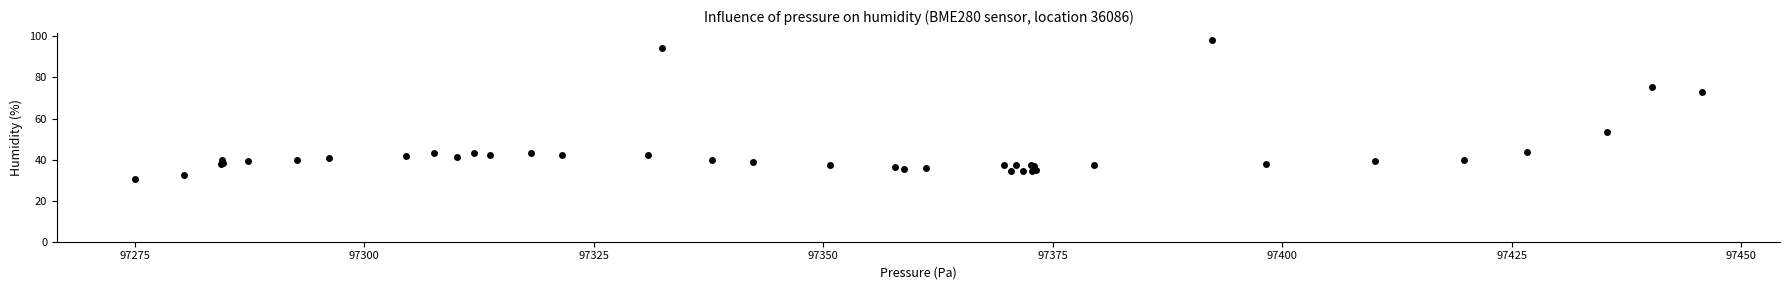

What Y value in the scatter plot is closest to 64?

73.0